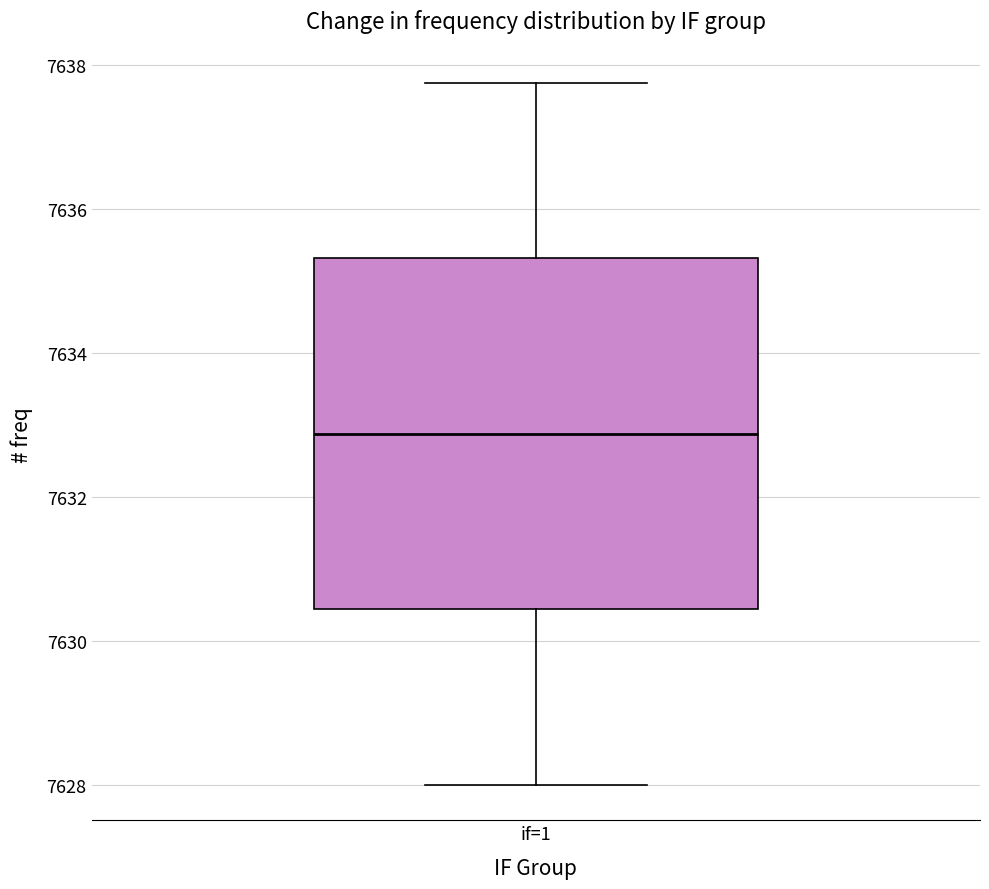

Where is the upper edge of the box for if=1 on the y-axis? The values are not printed on the chart, so give them approximately, as read against the axis.

7635.4